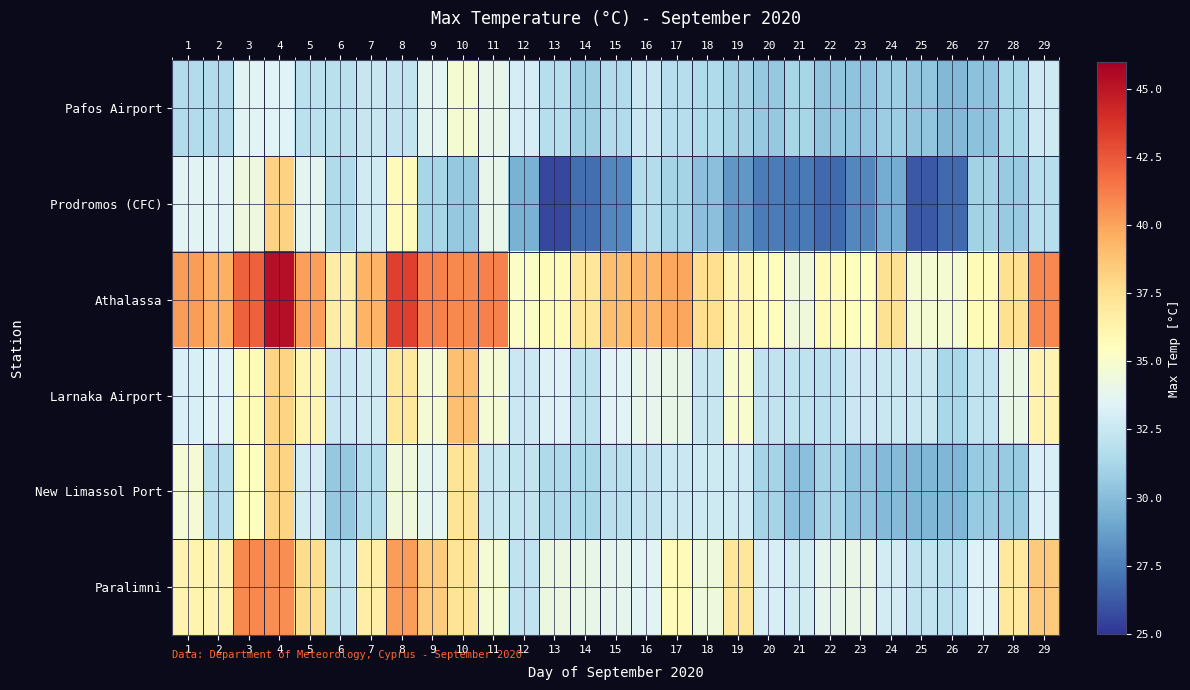

Which category has the highest value across all series?

4